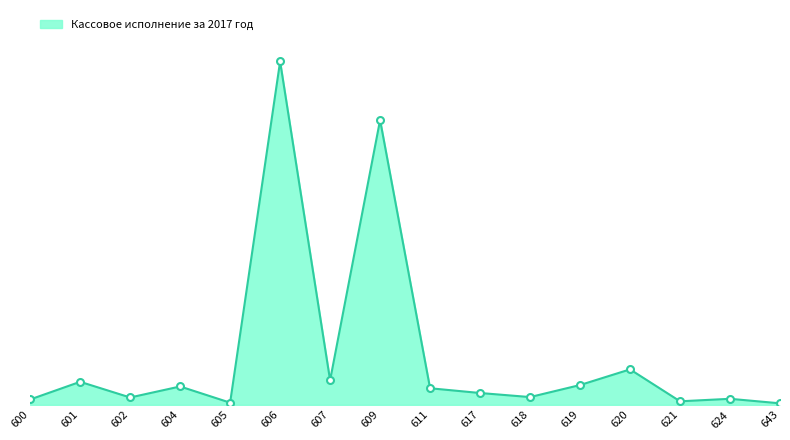

Where is the first local minimum?

602